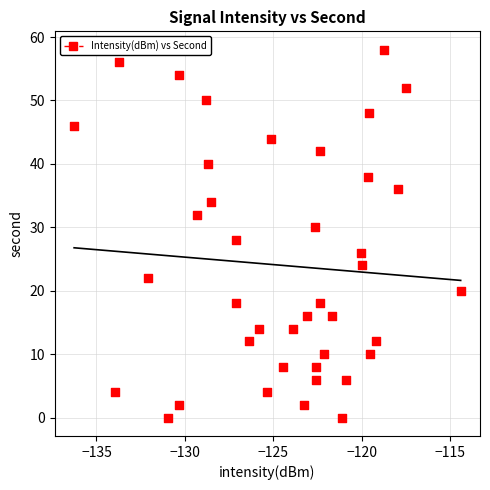

What is the range of Y values (max minus min)?

58